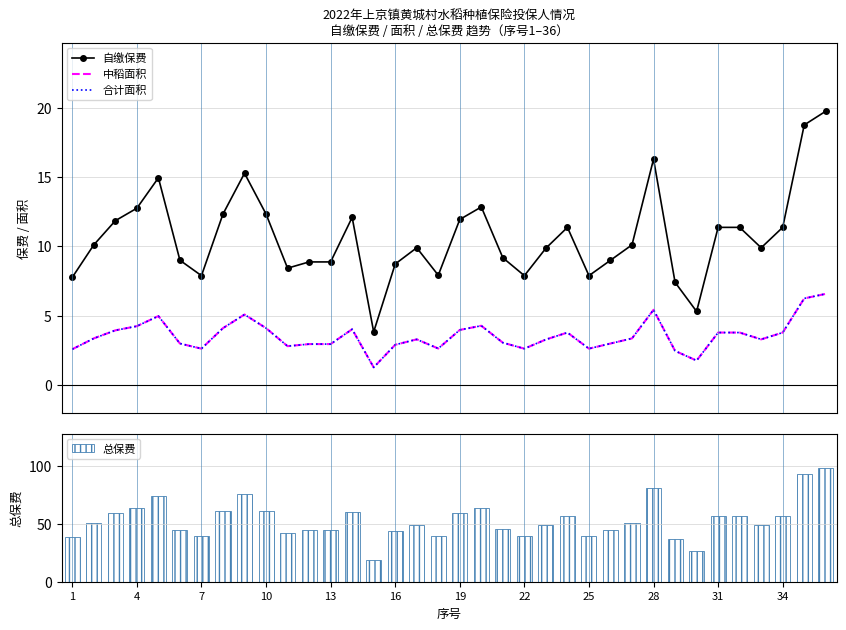

How many data points does each series have?

36